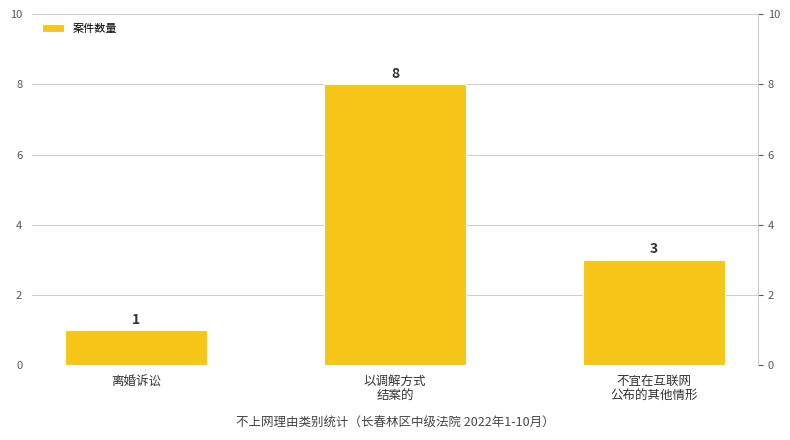

What is the difference between the values at 离婚诉讼 and 不宜在互联网
公布的其他情形?

2